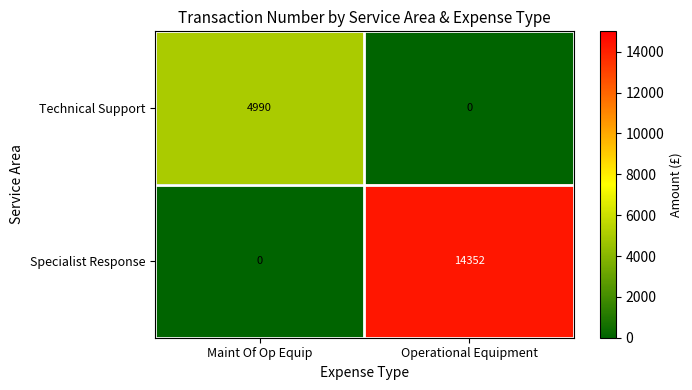

How many values in the Technical Support series are below 4990?

1